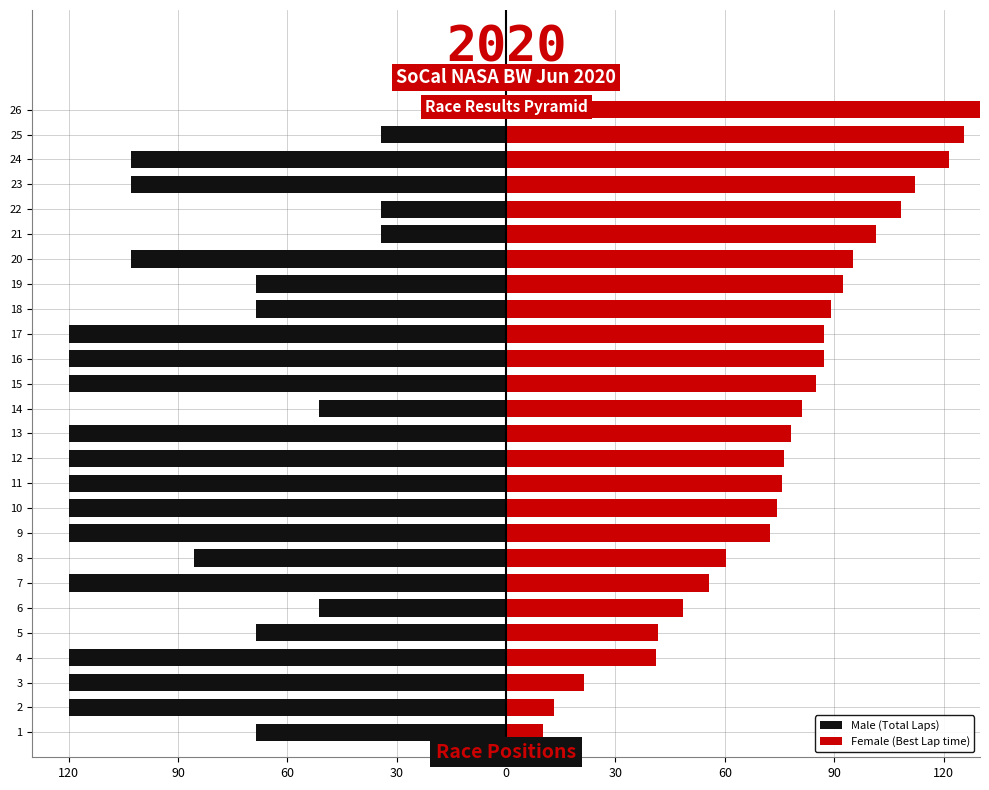

What is the value of the Male (Total Laps) bar at the 19th from the left?

-68.6